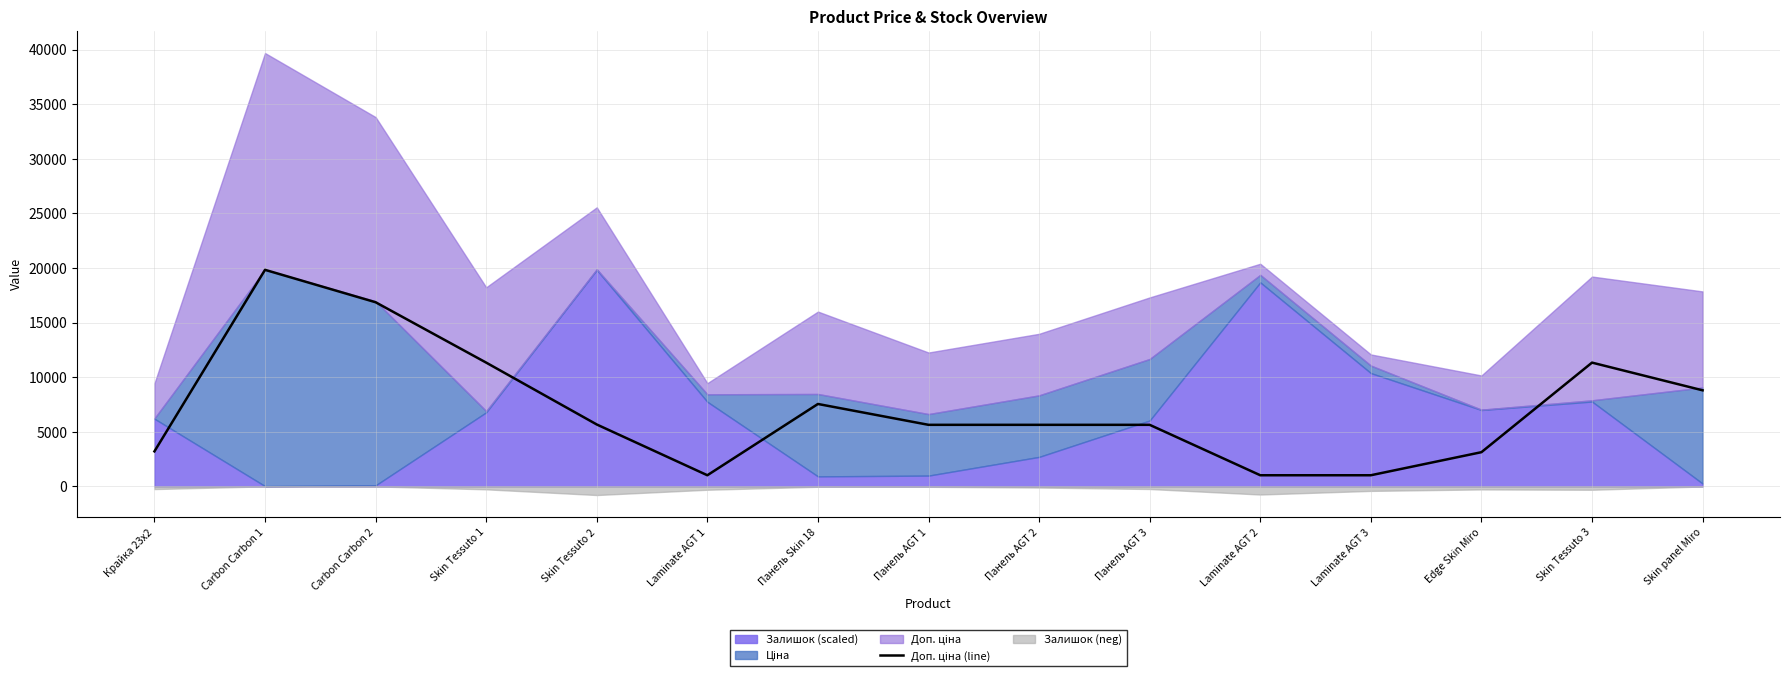

Reading left to right, list all the values displayed in this chart.

Крайка 23x2=3205.0	Carbon Carbon 1=19831.1	Carbon Carbon 2=16863.2	Skin Tessuto 1=11334.0	Skin Tessuto 2=5667.0	Laminate AGT 1=1017.8	Панель Skin 18=7545.9	Панель AGT 1=5636.0	Панель AGT 2=5636.0	Панель AGT 3=5636.0	Laminate AGT 2=1017.8	Laminate AGT 3=1017.8	Edge Skin Miro=3130.0	Skin Tessuto 3=11334.0	Skin panel Miro=8797.6